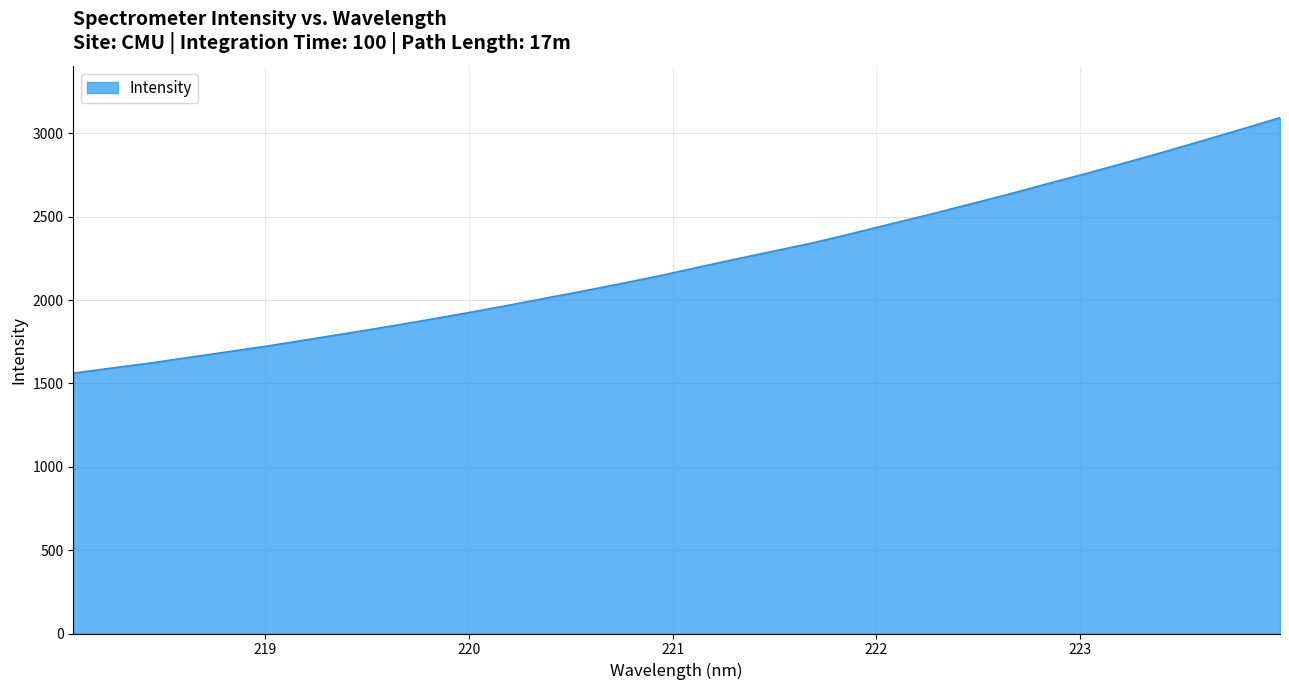

What is the average value?

2225.5